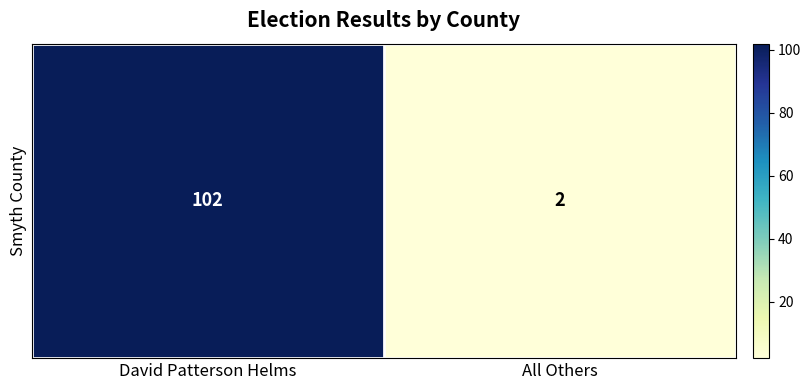

The chart shows a value of 102 at David Patterson Helms. True or false?

True